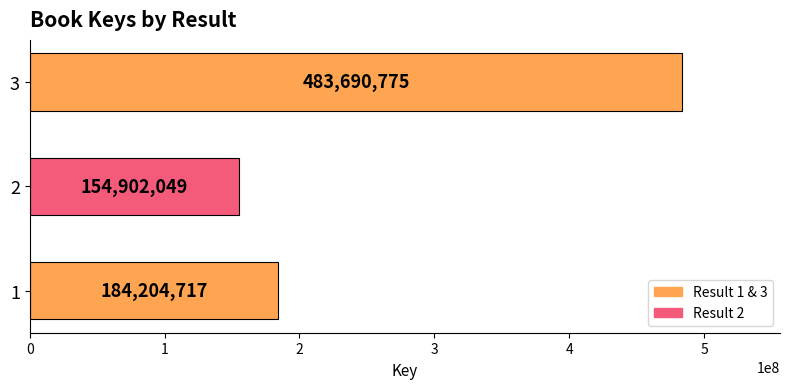

What value does the data have at 1?

184204717